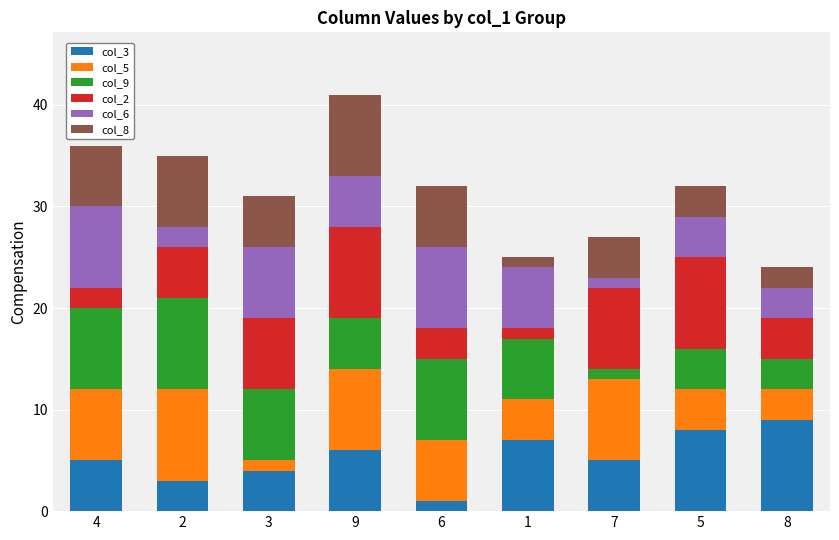

Count the number of data series in this chart.

6